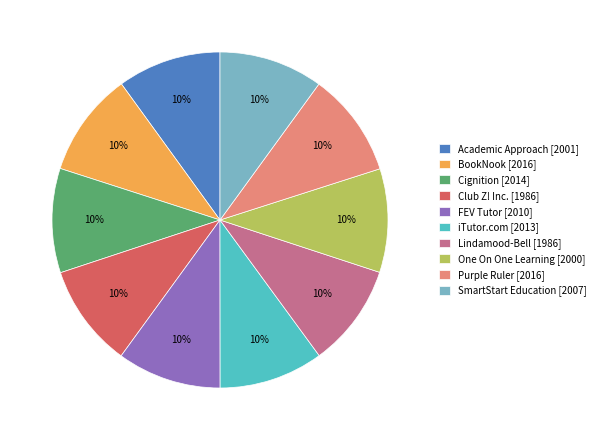

To the nearest percent, what portion does One On One Learning represent?

10%